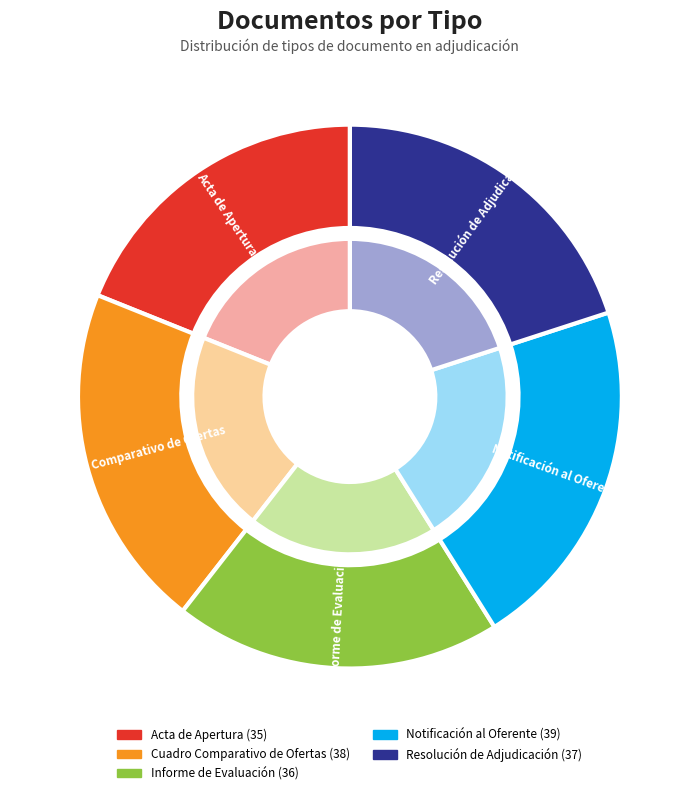

Which category has the biggest portion of the pie?

Notificación al Oferente